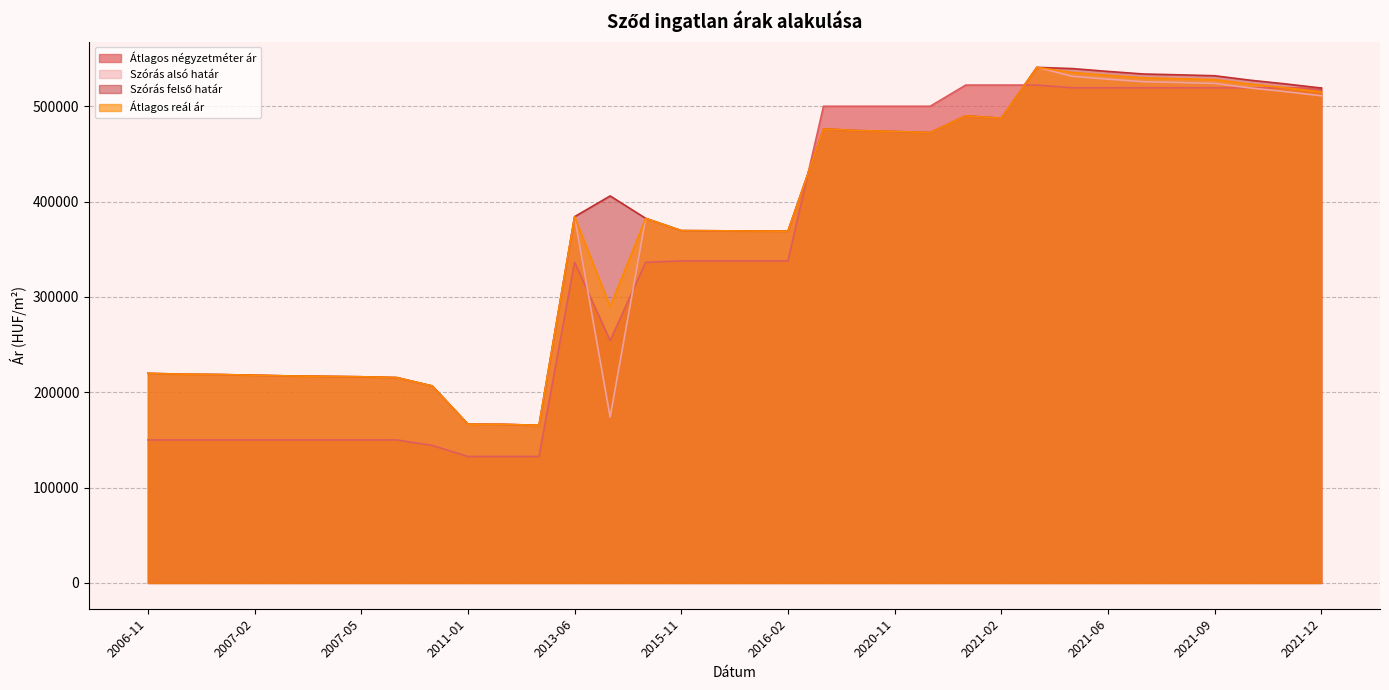

Reading left to right, transcribe all the data shown in this chart.

Átlagos négyzetméter ár: 2006-11=150000	2006-12=150000	2007-01=150000	2007-02=150000	2007-03=150000	2007-04=150000	2007-05=150000	2007-06=150000	2007-07=144218	2011-01=132653	2011-02=132653	2011-03=132653	2013-06=336250	2013-07=254236	2013-08=336250	2015-11=337837	2015-12=337837	2016-01=337837	2016-02=337837	2020-09=500000	2020-10=500000	2020-11=500000	2020-12=500000	2021-01=522222	2021-02=522222	2021-04=522222	2021-05=519352	2021-06=519352	2021-07=519352	2021-08=519352	2021-09=519352	2021-10=519352	2021-11=519352	2021-12=519352
Szórás alsó határ: 2006-11=219858	2006-12=218987	2007-01=218626	2007-02=217909	2007-03=217125	2007-04=216699	2007-05=216276	2007-06=215433	2007-07=206593	2011-01=166569	2011-02=166380	2011-03=165349	2013-06=384174	2013-07=173962	2013-08=382397	2015-11=369574	2015-12=369392	2016-01=369118	2016-02=368936	2020-09=476216	2020-10=474480	2020-11=473566	2020-12=472454	2021-01=489998	2021-02=487517	2021-04=540799	2021-05=531388	2021-06=528410	2021-07=525710	2021-08=524856	2021-09=523884	2021-10=519196	2021-11=515294	2021-12=510987
Szórás felső határ: 2006-11=219858	2006-12=218987	2007-01=218626	2007-02=217909	2007-03=217125	2007-04=216699	2007-05=216276	2007-06=215433	2007-07=206593	2011-01=166569	2011-02=166380	2011-03=165349	2013-06=384174	2013-07=405932	2013-08=382397	2015-11=369574	2015-12=369392	2016-01=369118	2016-02=368936	2020-09=476216	2020-10=474480	2020-11=473566	2020-12=472454	2021-01=489998	2021-02=487517	2021-04=540799	2021-05=539504	2021-06=536526	2021-07=533826	2021-08=532972	2021-09=532000	2021-10=527312	2021-11=523410	2021-12=519103
Átlagos reál ár: 2006-11=219858	2006-12=218987	2007-01=218626	2007-02=217909	2007-03=217125	2007-04=216699	2007-05=216276	2007-06=215433	2007-07=206593	2011-01=166569	2011-02=166380	2011-03=165349	2013-06=384174	2013-07=289947	2013-08=382397	2015-11=369574	2015-12=369392	2016-01=369118	2016-02=368936	2020-09=476216	2020-10=474480	2020-11=473566	2020-12=472454	2021-01=489998	2021-02=487517	2021-04=540799	2021-05=535446	2021-06=532468	2021-07=529768	2021-08=528914	2021-09=527942	2021-10=523254	2021-11=519352	2021-12=515045